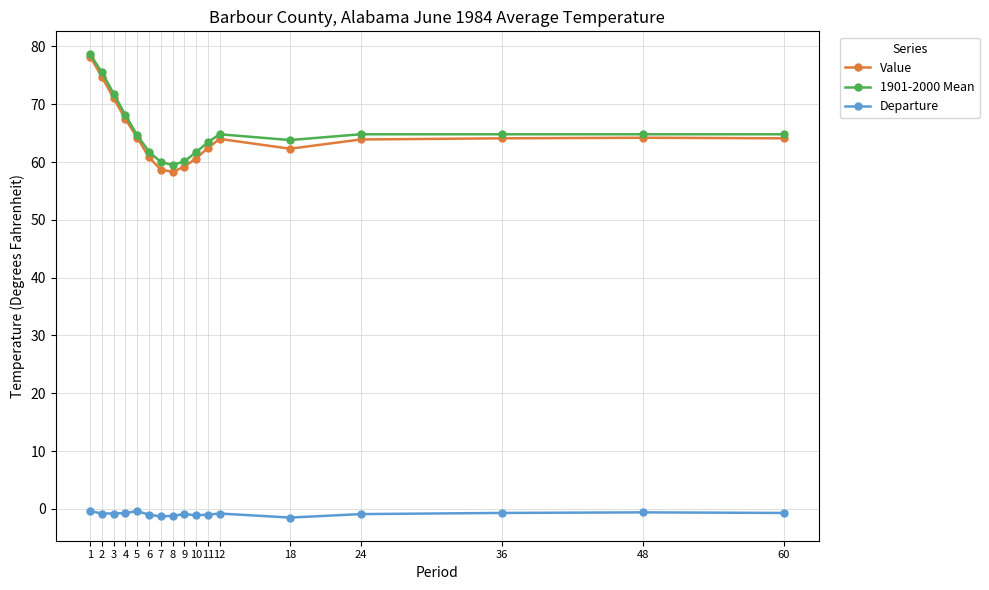

At which label does 1901-2000 Mean first exceed 64?

1